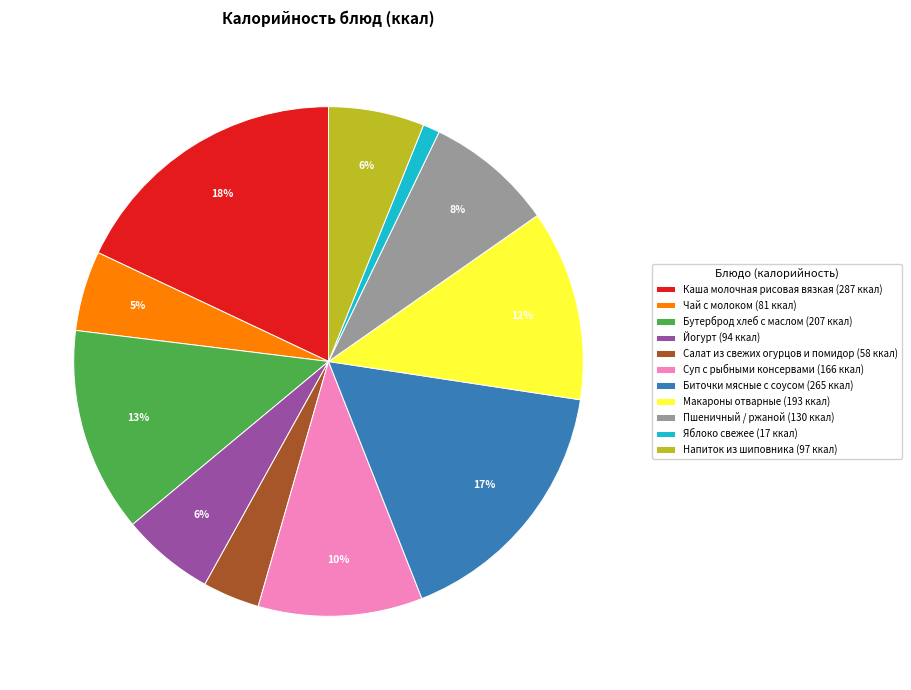

To the nearest percent, what percentage of the pie is Пшеничный / ржаной?

8%